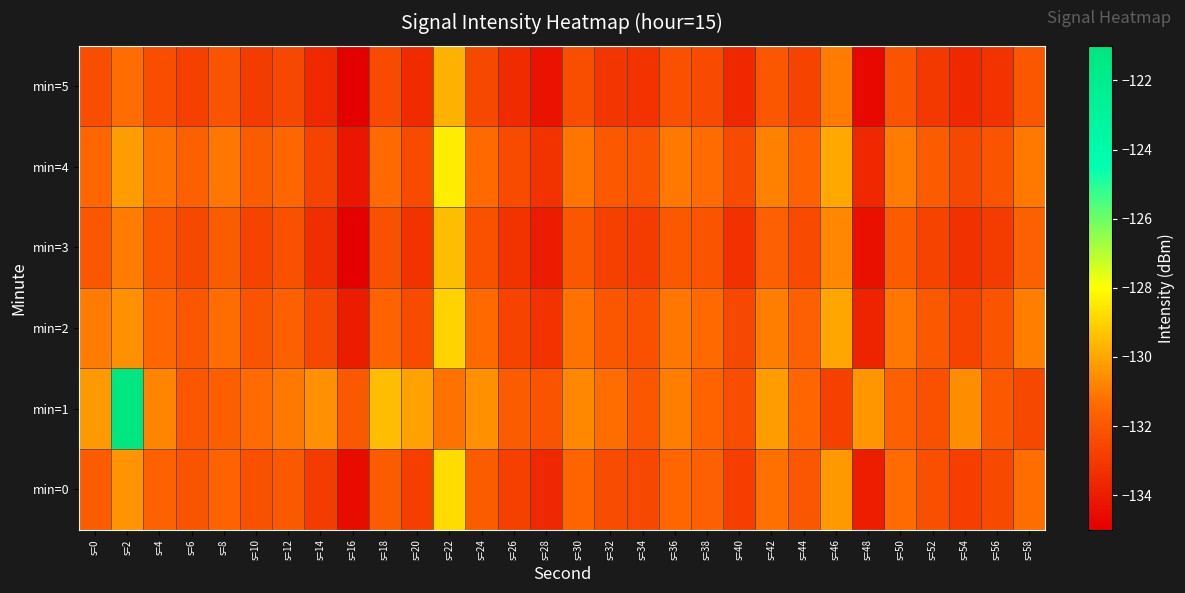

How many series are shown in this chart?

6